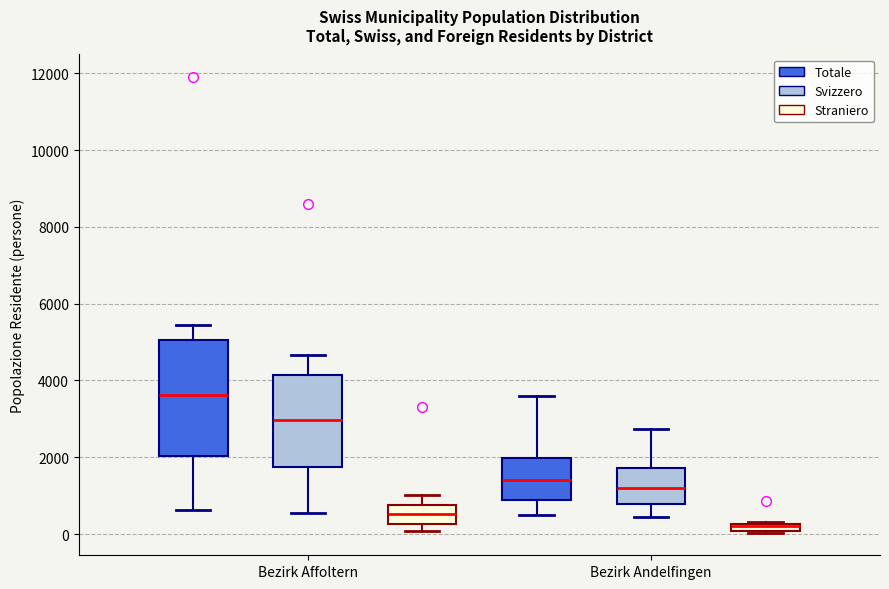

Comparing the boxes themselves (not the whiskers), which one is the tallest?

Bezirk Affoltern (Totale)